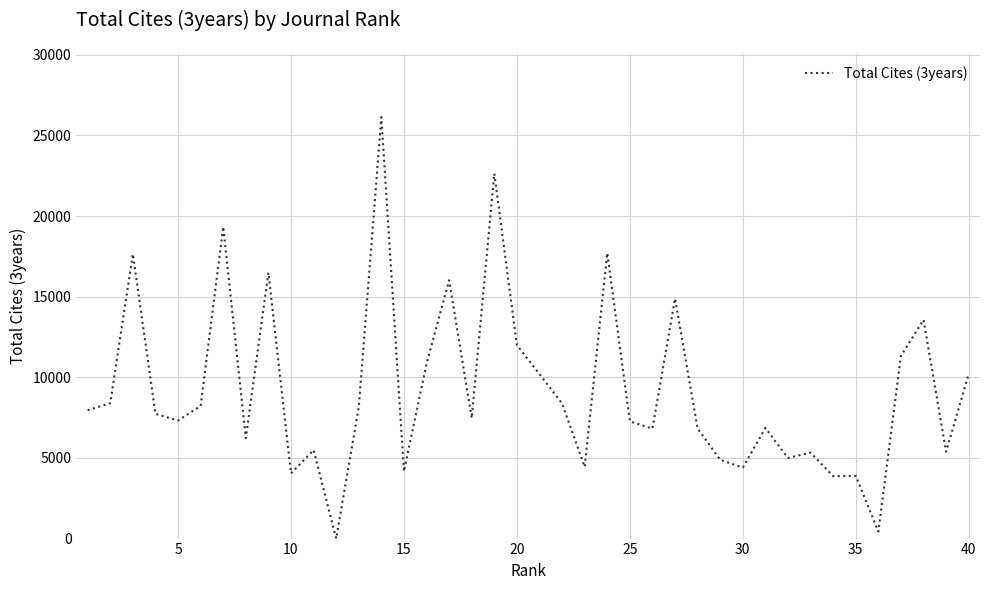

What is the maximum value shown in the chart?

26130